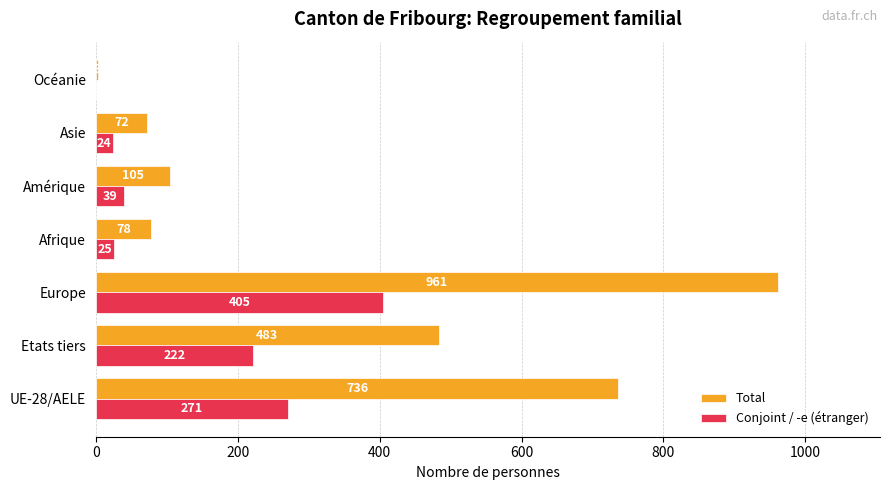

The value of Total at Etats tiers is 154. True or false?

False